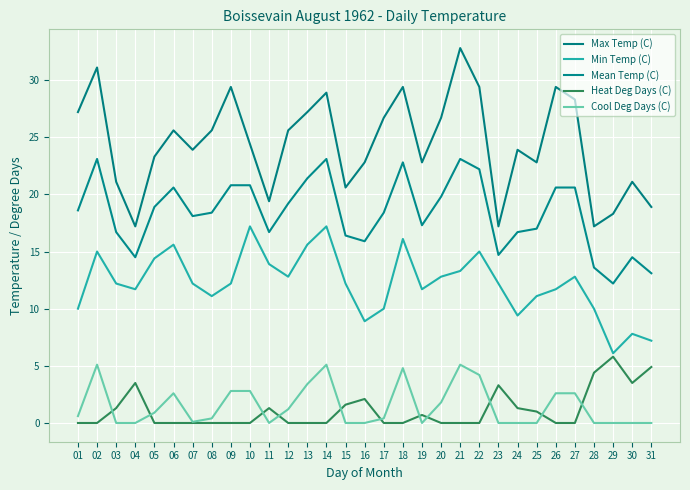

Is the value of Cool Deg Days (C) at 05 greater than the value of Mean Temp (C) at 31?

No